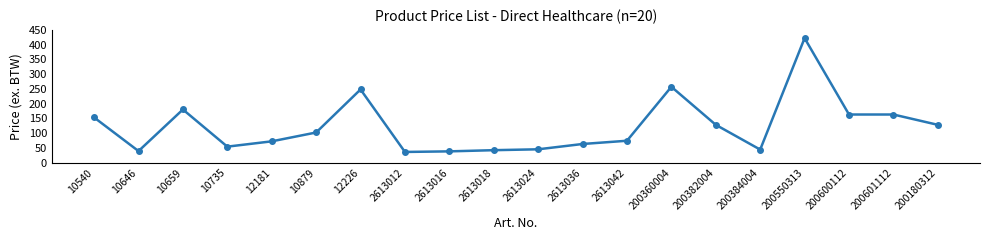

The chart shows a value of 153 at 10540. True or false?

True